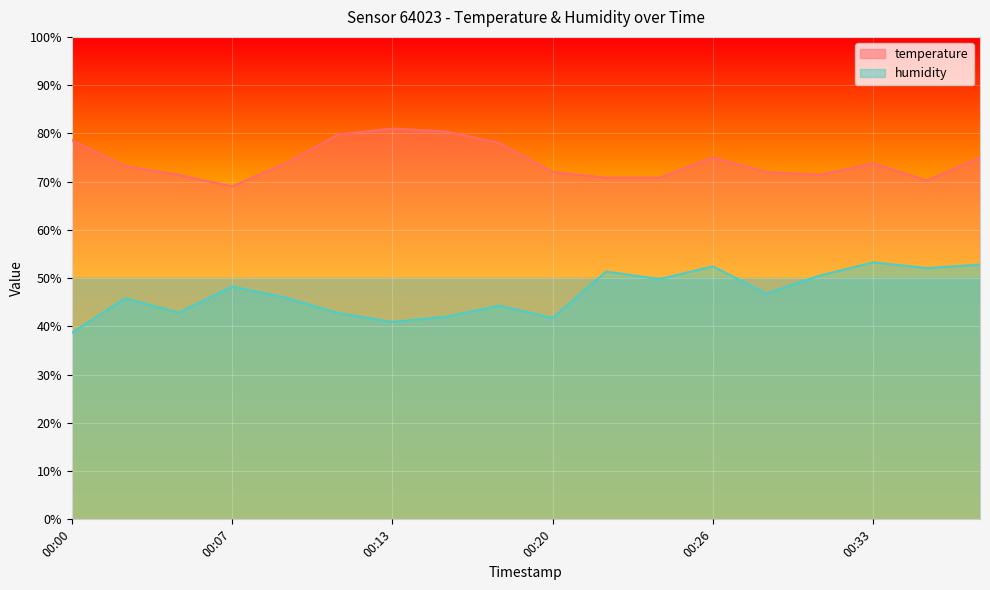

Does the chart display data point markers on the line(s)?

No